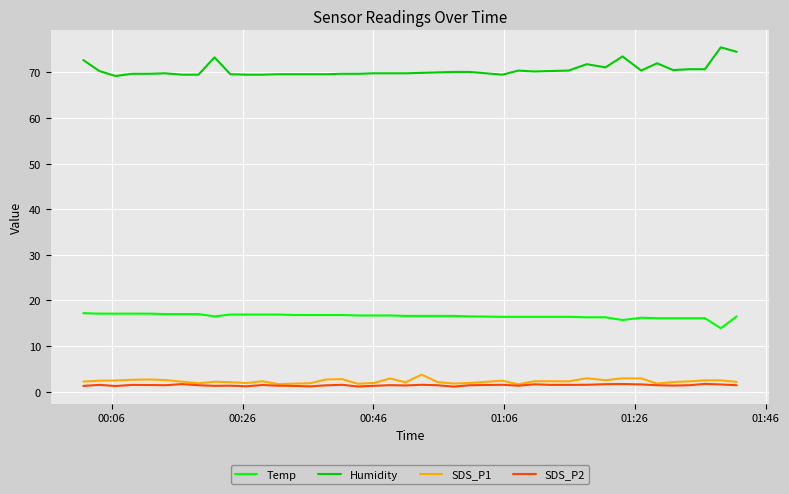

True or false: Temp and Humidity intersect in this chart.

False